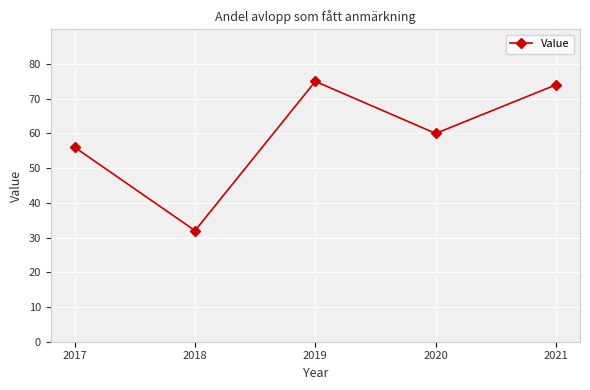

Reading right to left, transcribe all the data shown in this chart.

2021=74	2020=60	2019=75	2018=32	2017=56